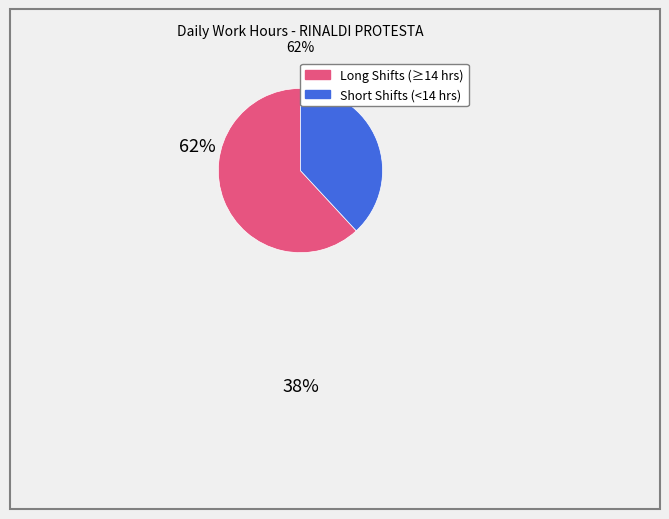

Is there any slice that represents more than half of the pie?

Yes